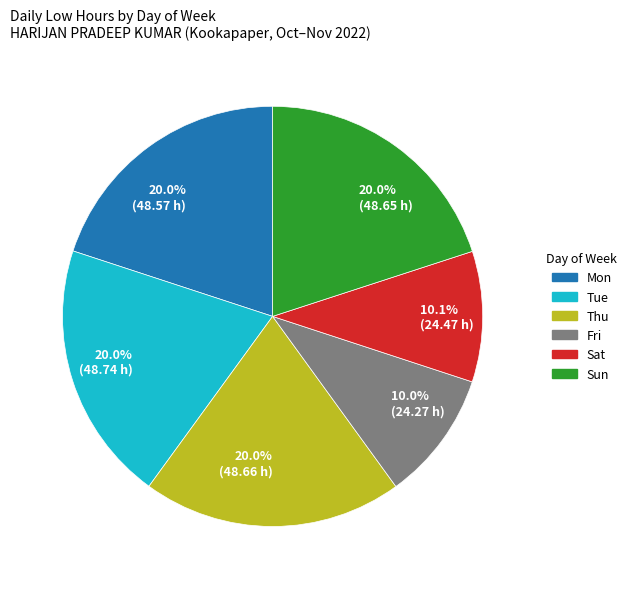

Is the sum of 10.1% (24.47 h) and 20.0% (48.65 h) greater than half?

No